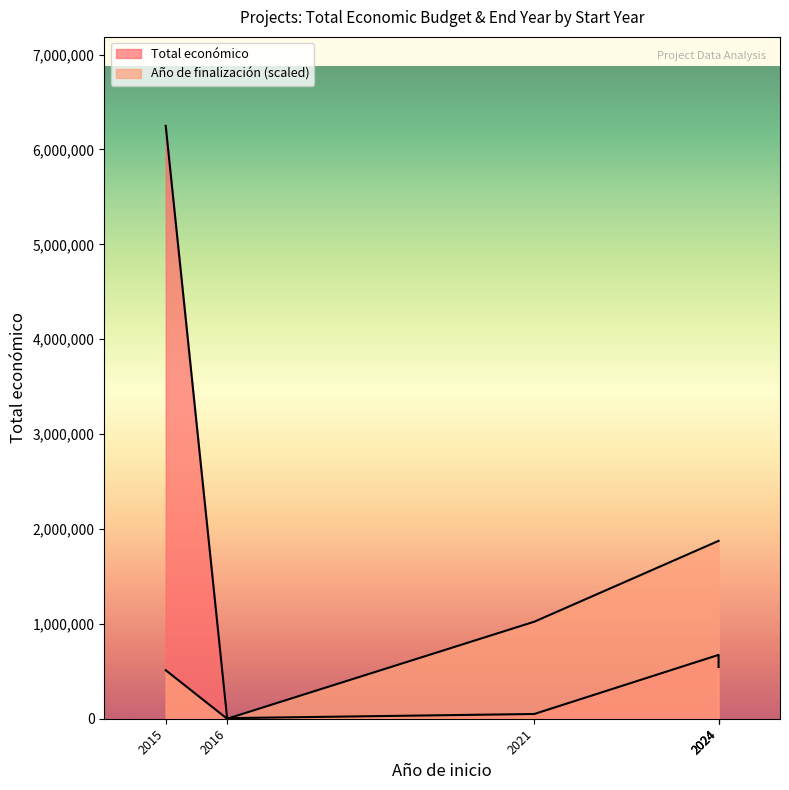

The value at 2024 is 1020740. True or false?

False